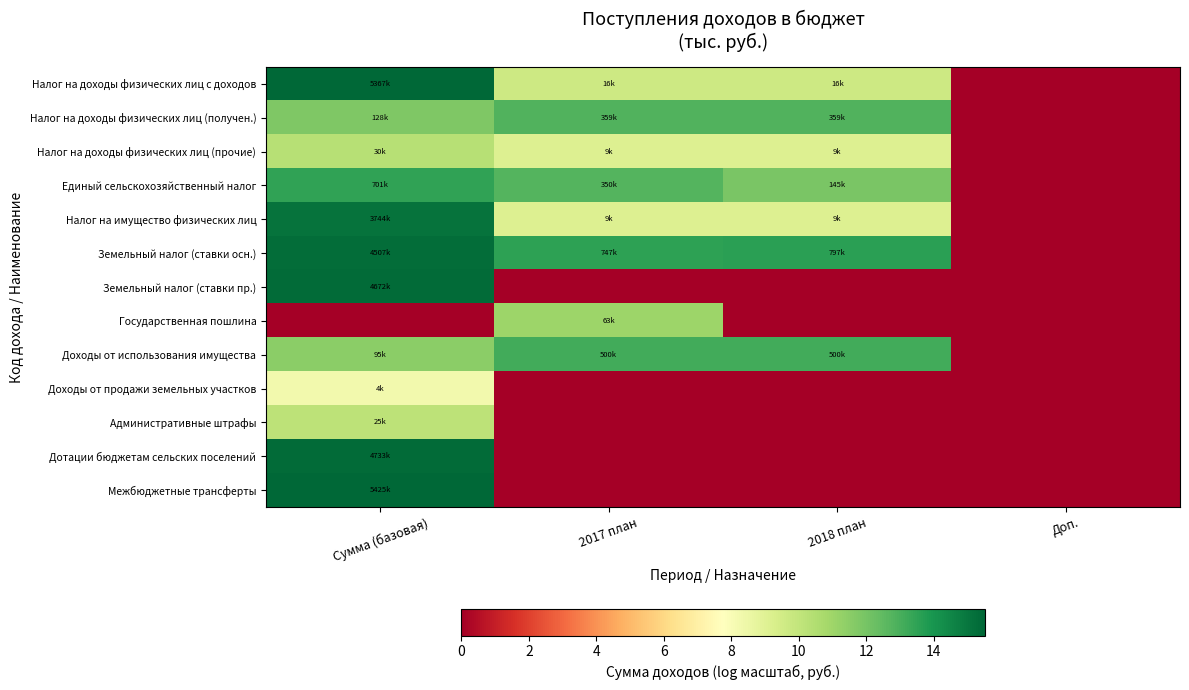

What is the difference between the highest and lowest values at 2018 план?

13.6